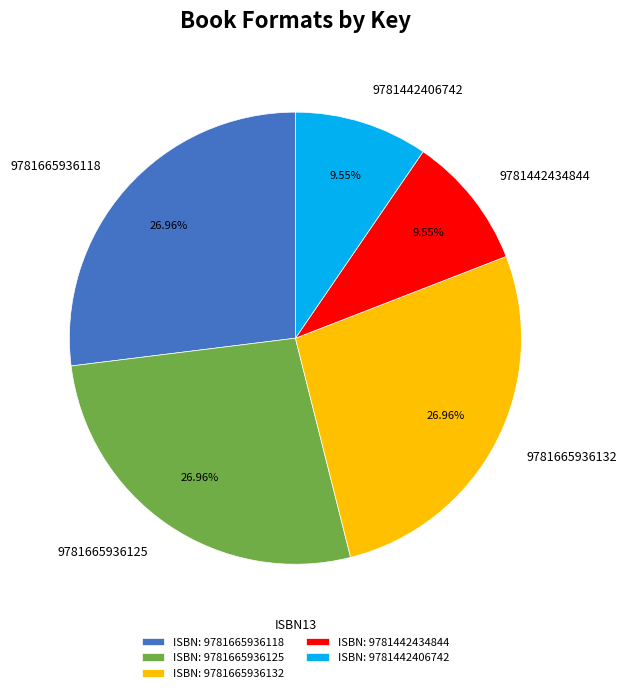

How many segments does this pie chart have?

5